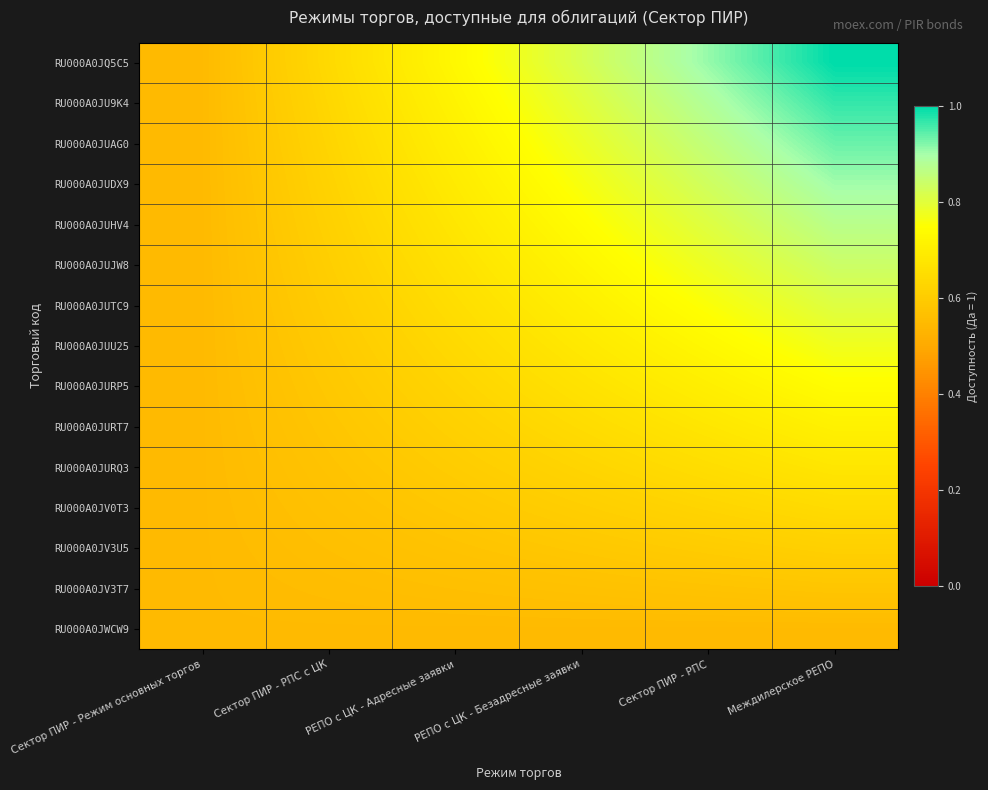

At how many categories does at least one series exceed 0?

6